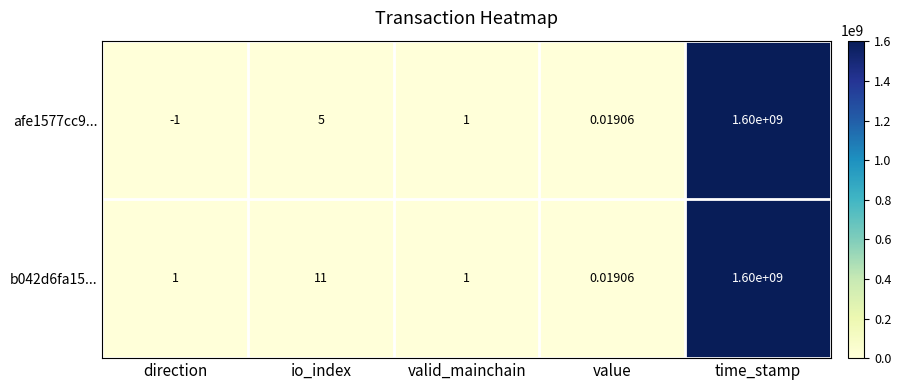

List the labels in order of afe1577cc9... value, largest first.

time_stamp, io_index, valid_mainchain, value, direction